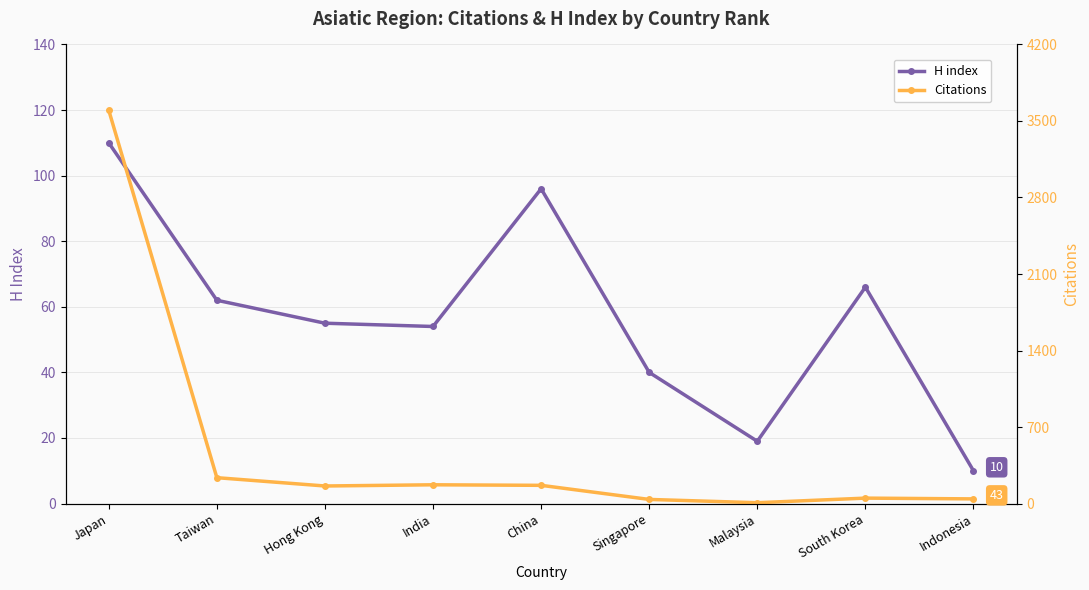

How many data points does each series have?

9